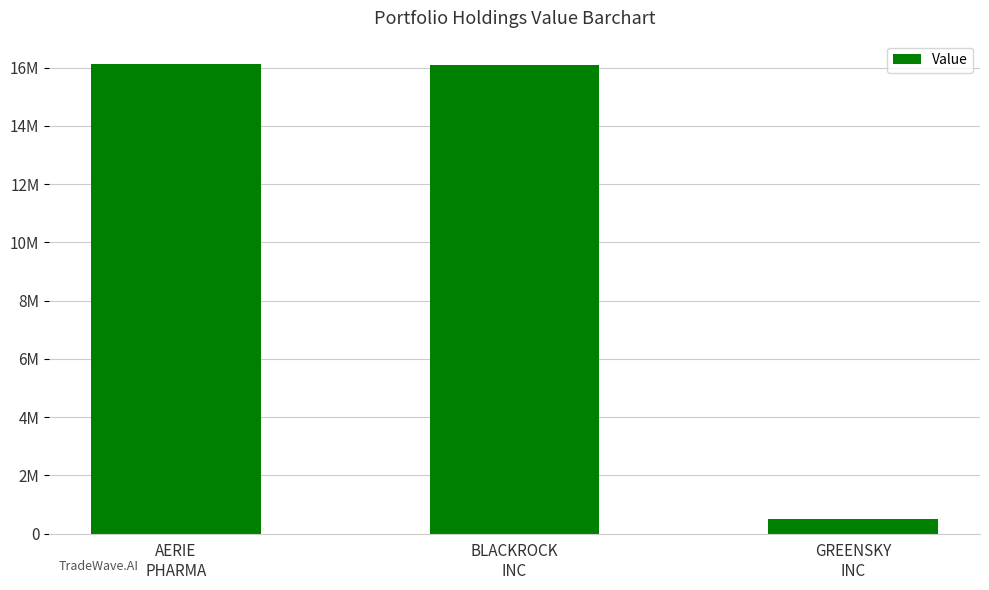

What is the sum of the values at BLACKROCK
INC and GREENSKY
INC?

16585000